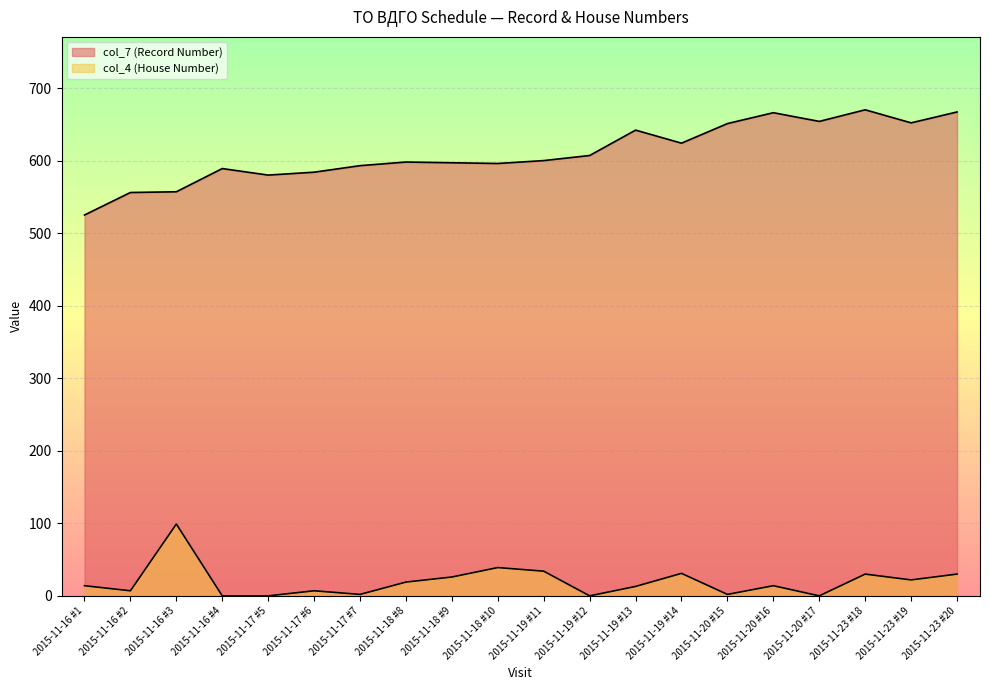

True or false: col_7 (Record Number) and col_4 (House Number) cross at least once.

False